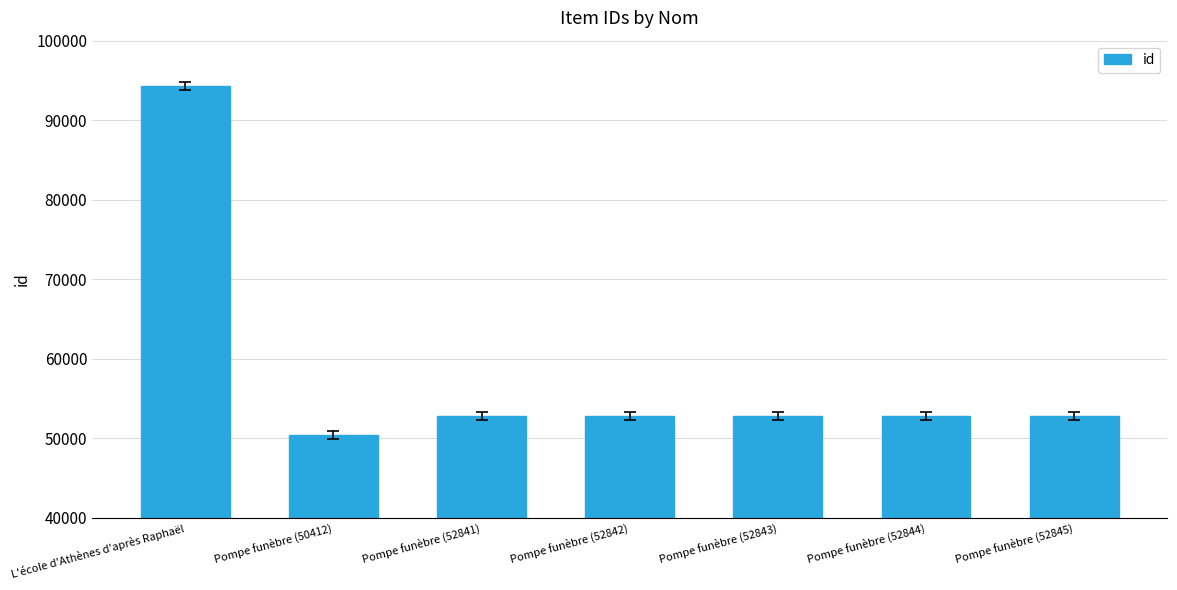

What is the difference between the values at Pompe funèbre (52842) and Pompe funèbre (50412)?

2430